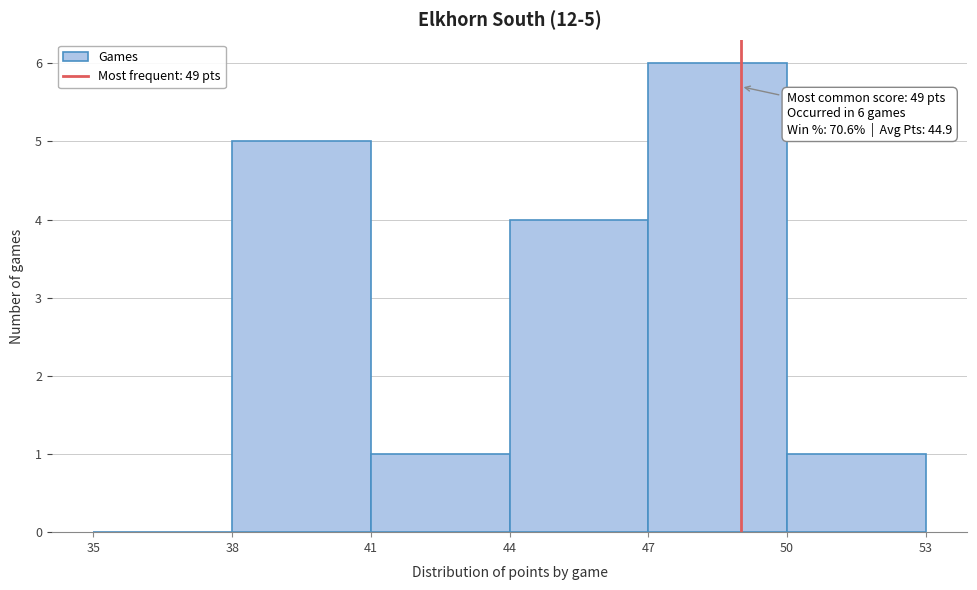

Which range on the x-axis has the tallest bar?

47 to 50